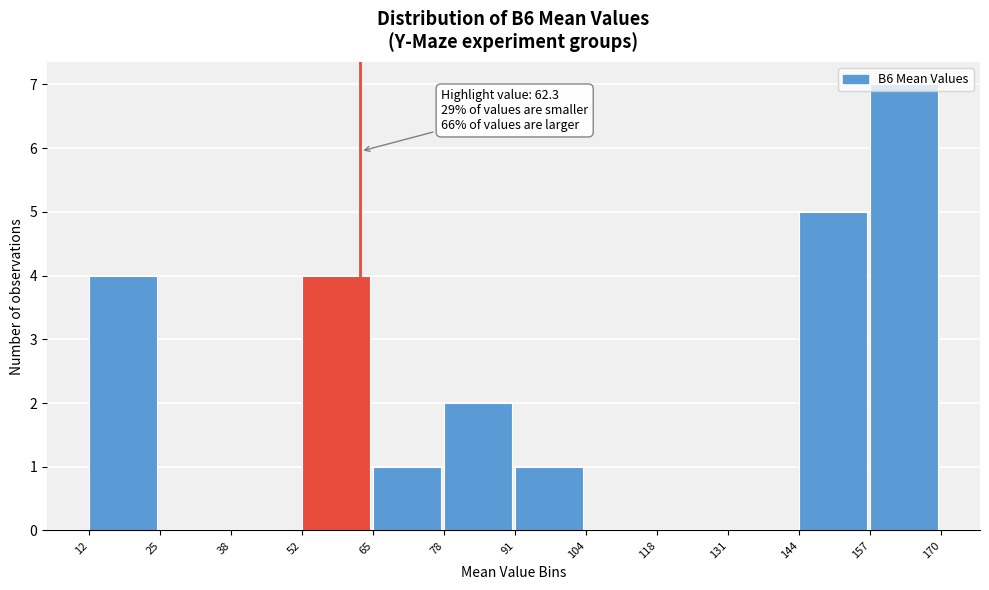

Which range on the x-axis has the tallest bar?

157 to 170